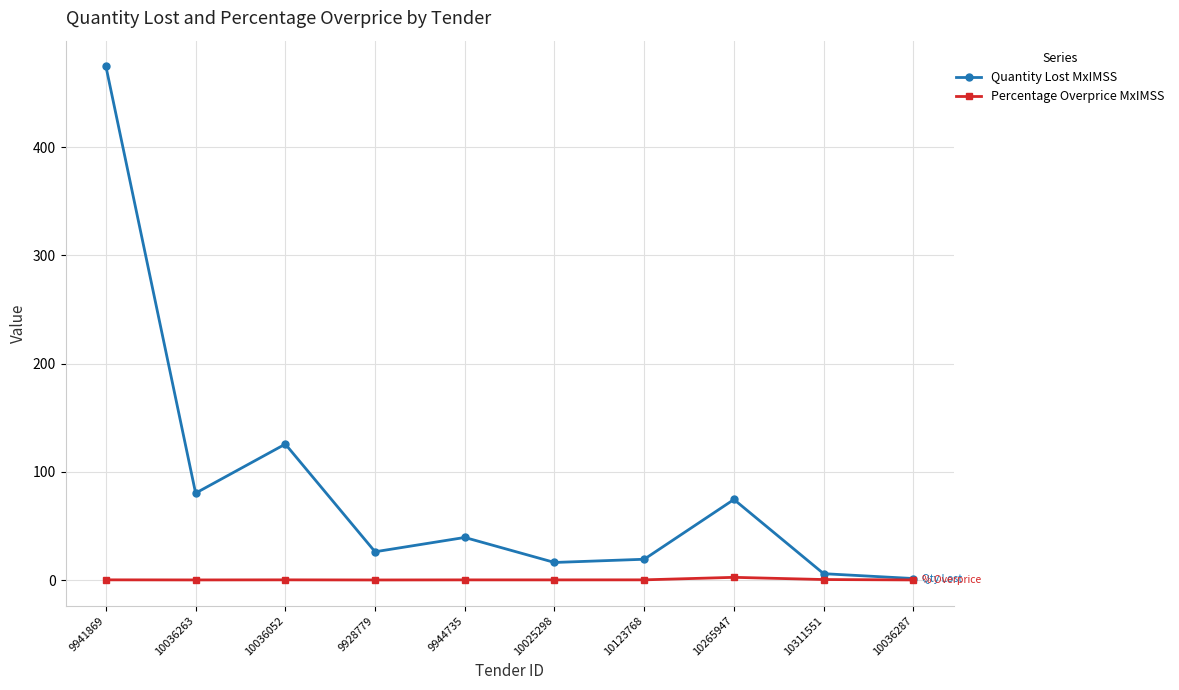

What is the difference between the highest and lowest values at 10025298?

16.1